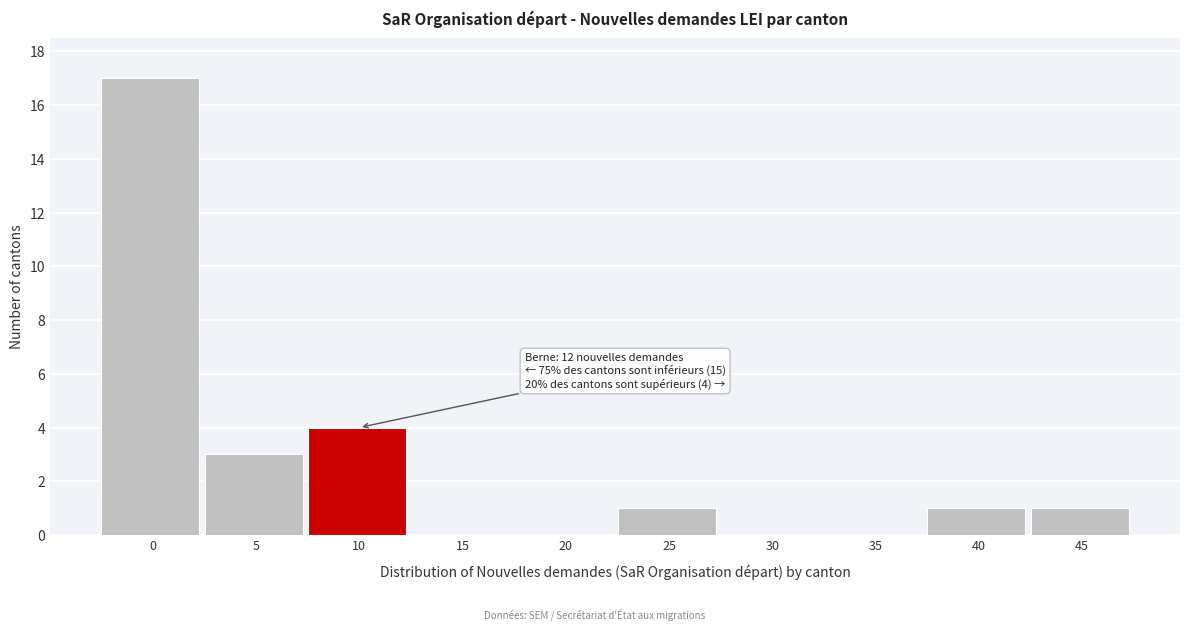

Reading right to left, list all the values displayed in this chart.

45=1	40=1	35=0	30=0	25=1	20=0	15=0	10=4	5=3	0=17